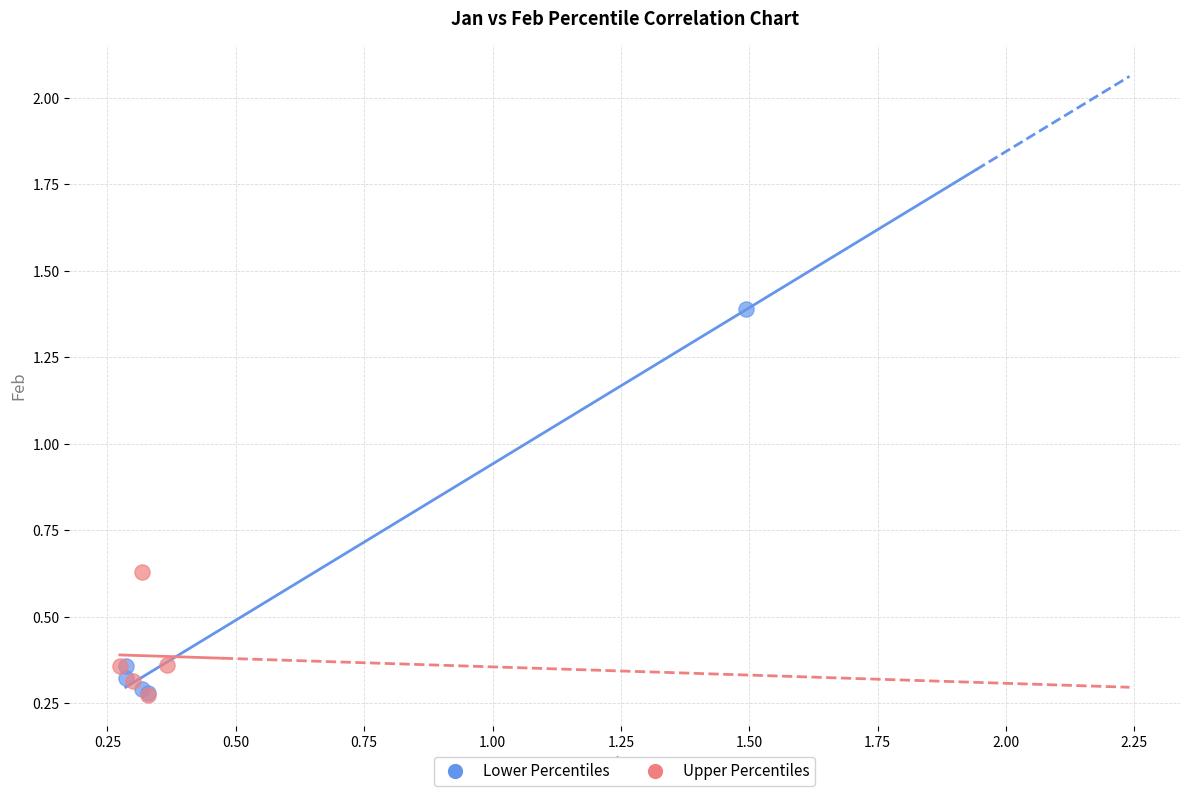

Which series has the largest Y range (max minus min)?

Lower Percentiles